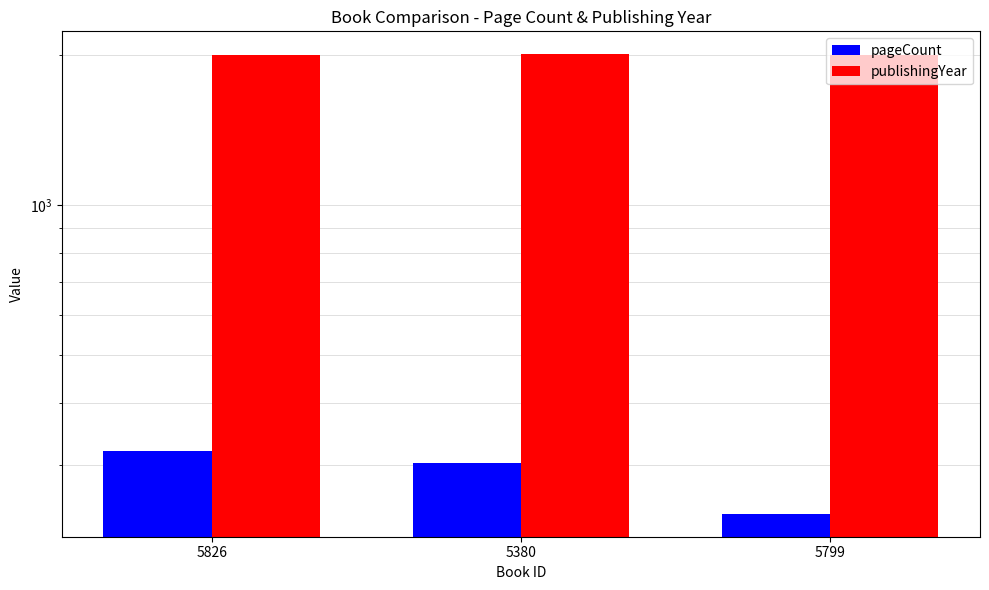

How many series are shown in this chart?

2